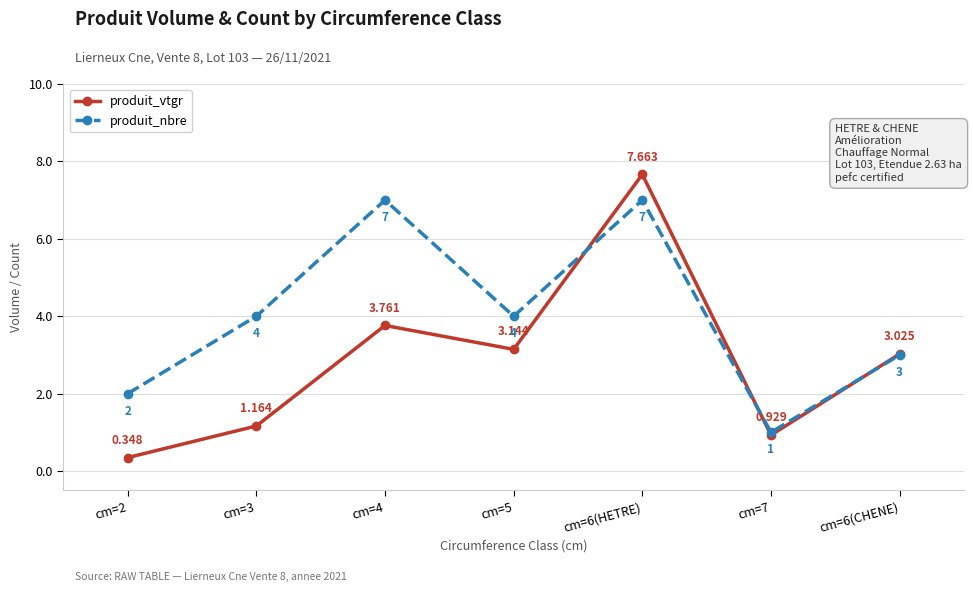

Does the chart have visible grid lines?

Yes